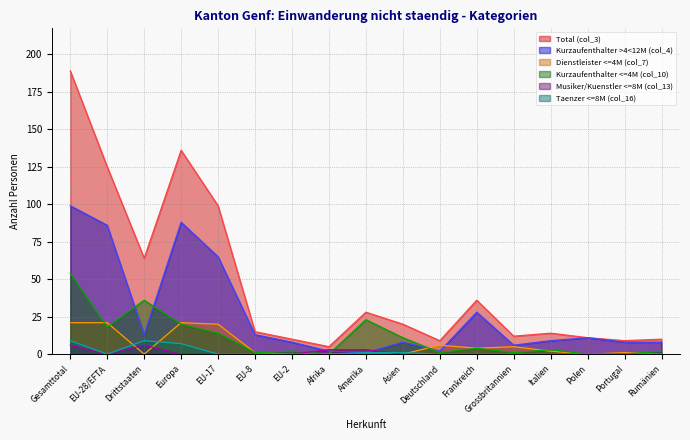

Between Europa and Asien, which series saw the biggest shift?

Total (col_3)